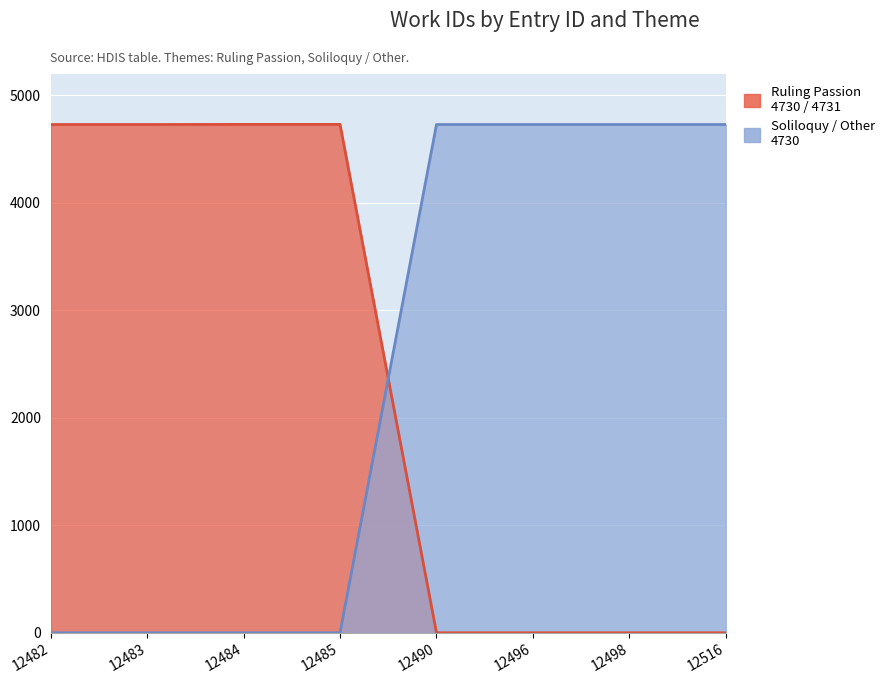

Rank the series by their maximum value, from highest to lowest.

Ruling Passion, Soliloquy / Other